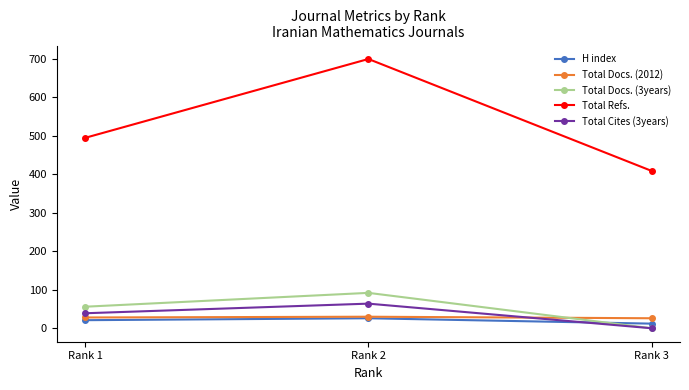

Is the value of Total Docs. (3years) at Rank 1 greater than the value of Total Cites (3years) at Rank 2?

No